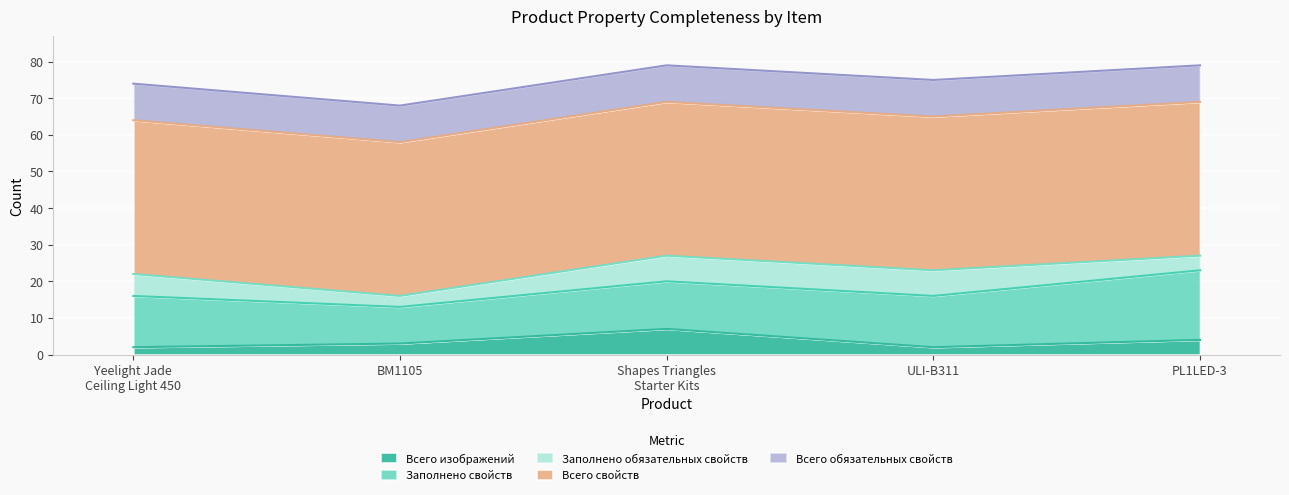

The value of Заполнено обязательных свойств at Yeelight Jade
Ceiling Light 450 is 9. True or false?

False